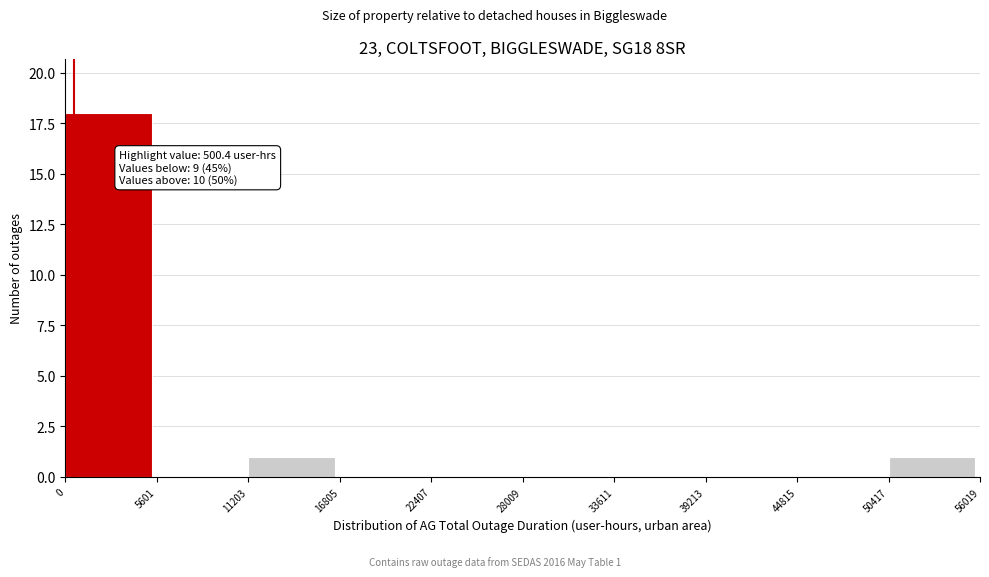

Which range on the x-axis has the tallest bar?

0 to 5601